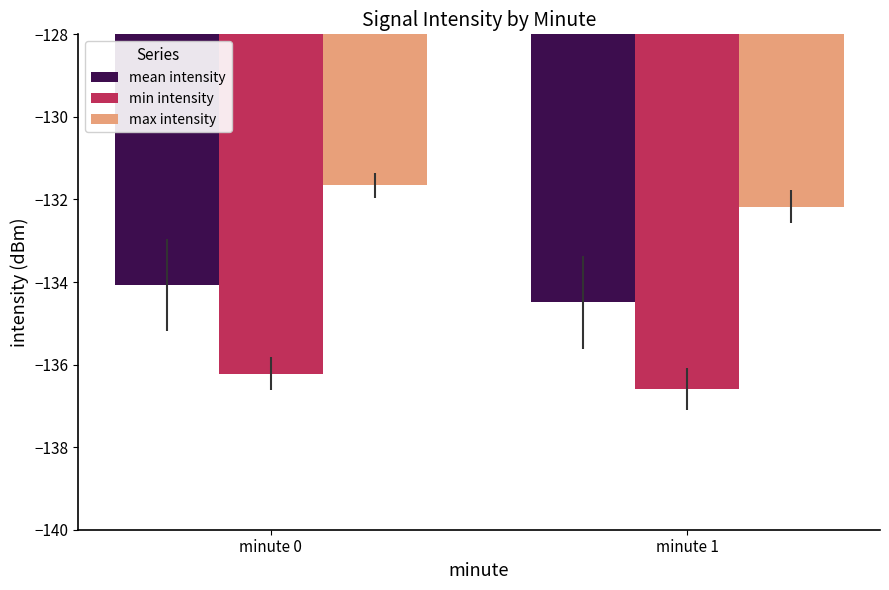

The value of max intensity at minute 1 is -132.2. True or false?

True